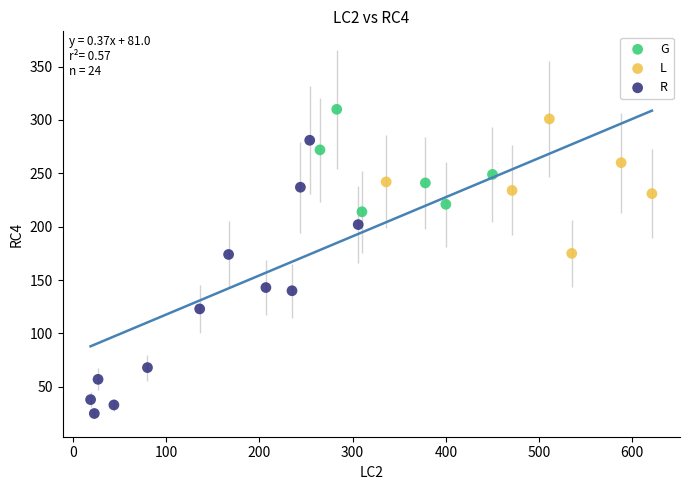

Which series has the widest spread of Y values?

R